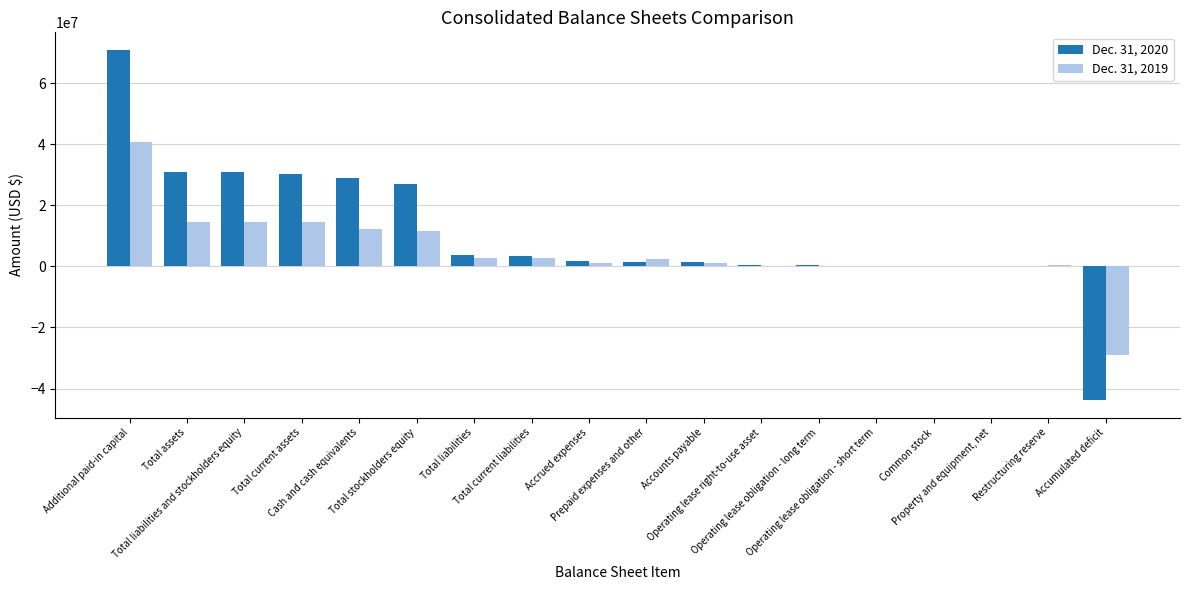

Which category has the highest value in the Dec. 31, 2020 series?

Additional paid-in capital